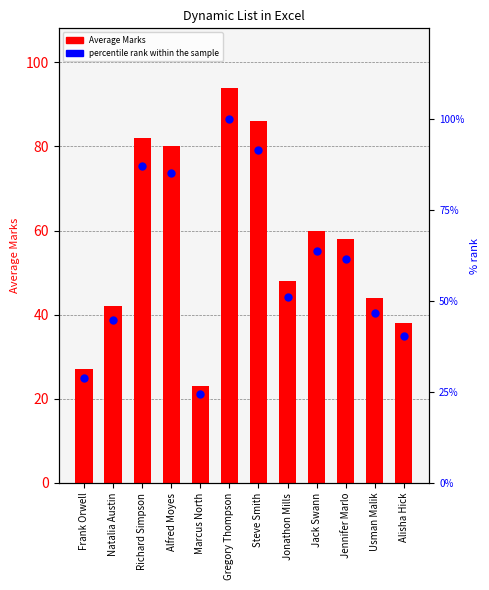

True or false: percentile rank within the sample has a value of 26.1 at Jonathon Mills.

False